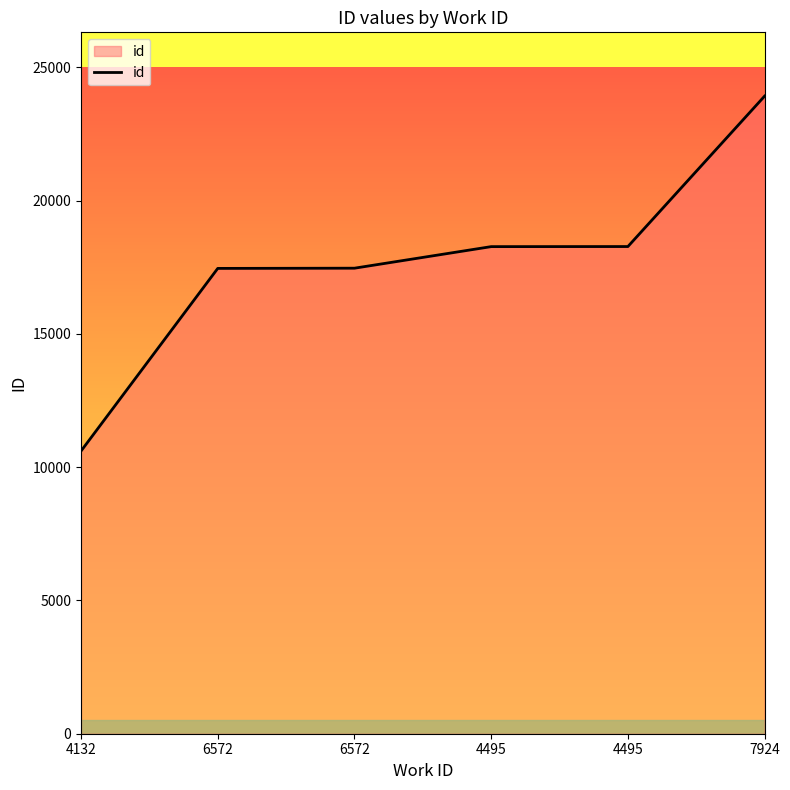

Is it true that the value at 4132 is 10605?

True